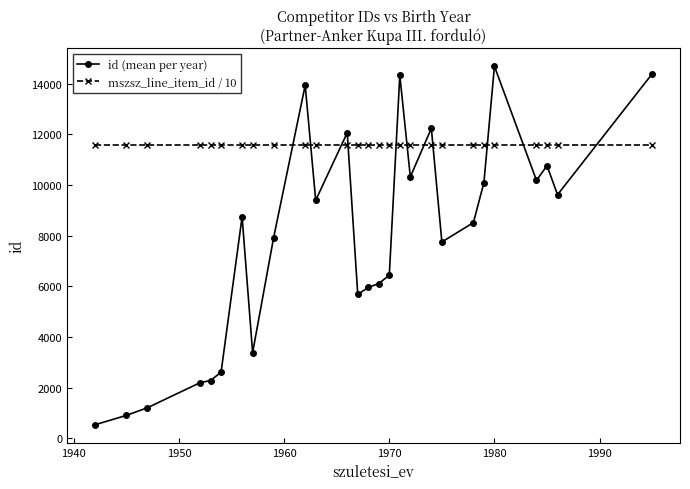

What is the maximum value shown in the chart?

14697.0